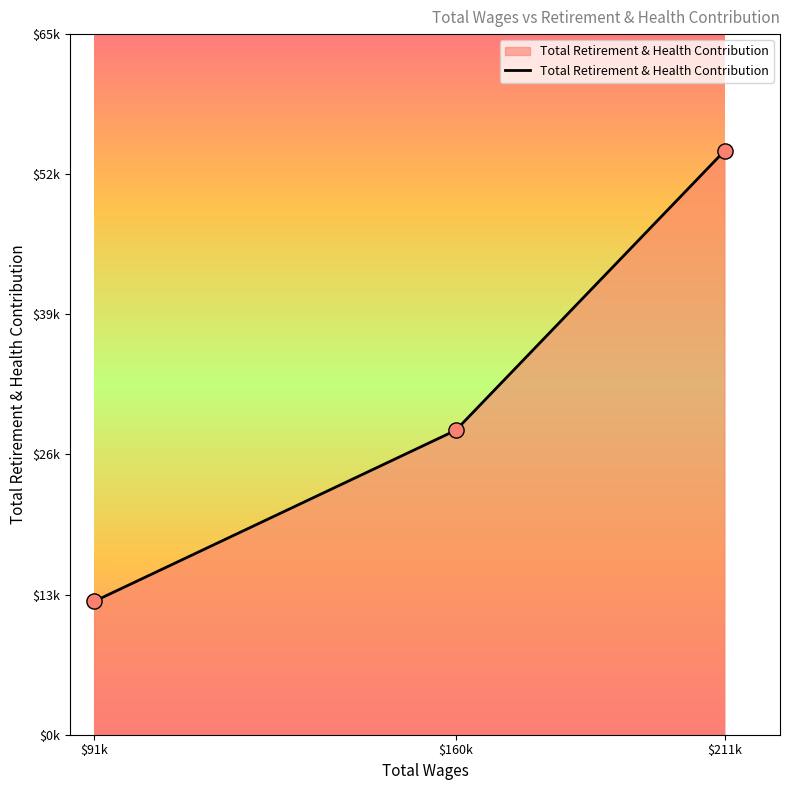

What is the change in value from 211997.0 to 160650.0?

-26117